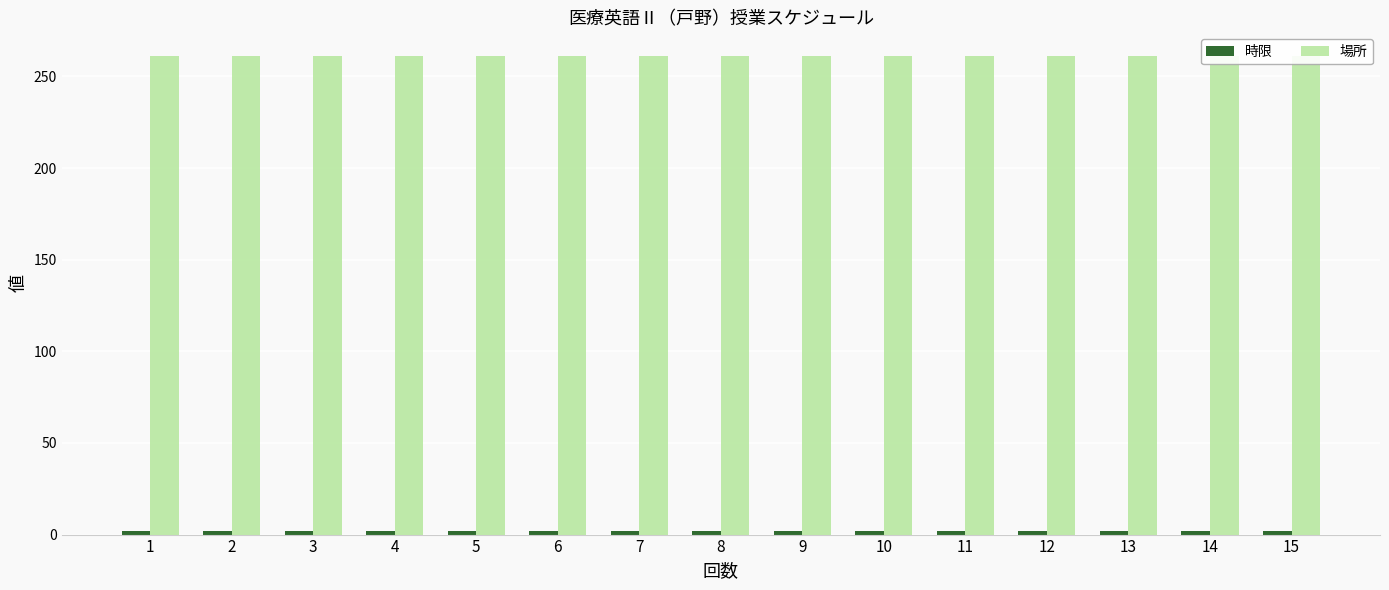

What is the maximum value shown in the chart?

261